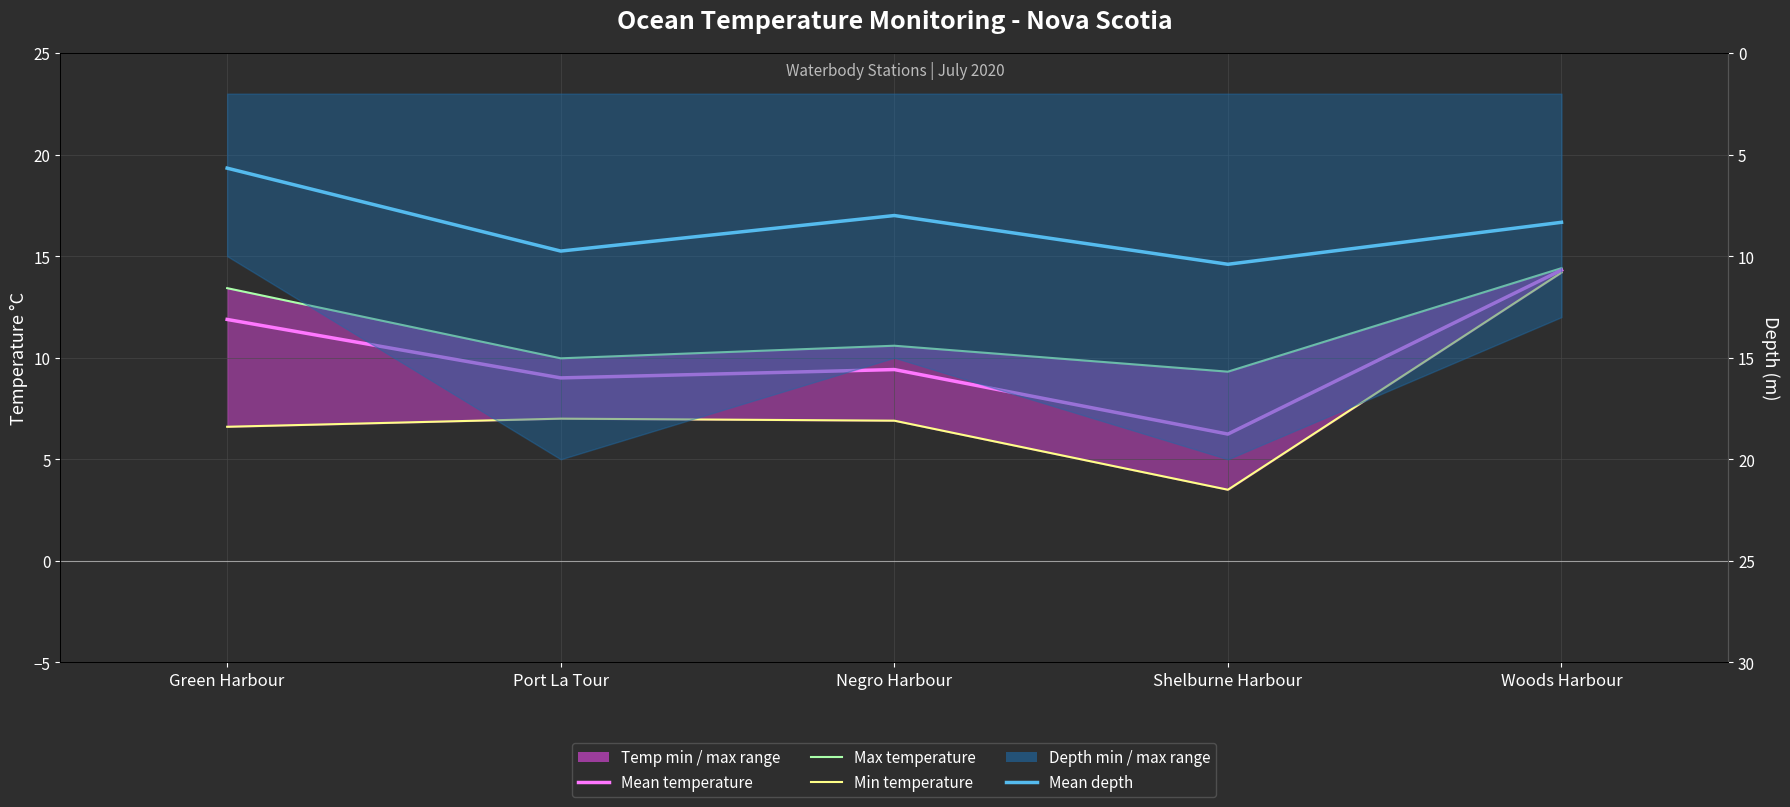

Does the chart display data point markers on the line(s)?

No